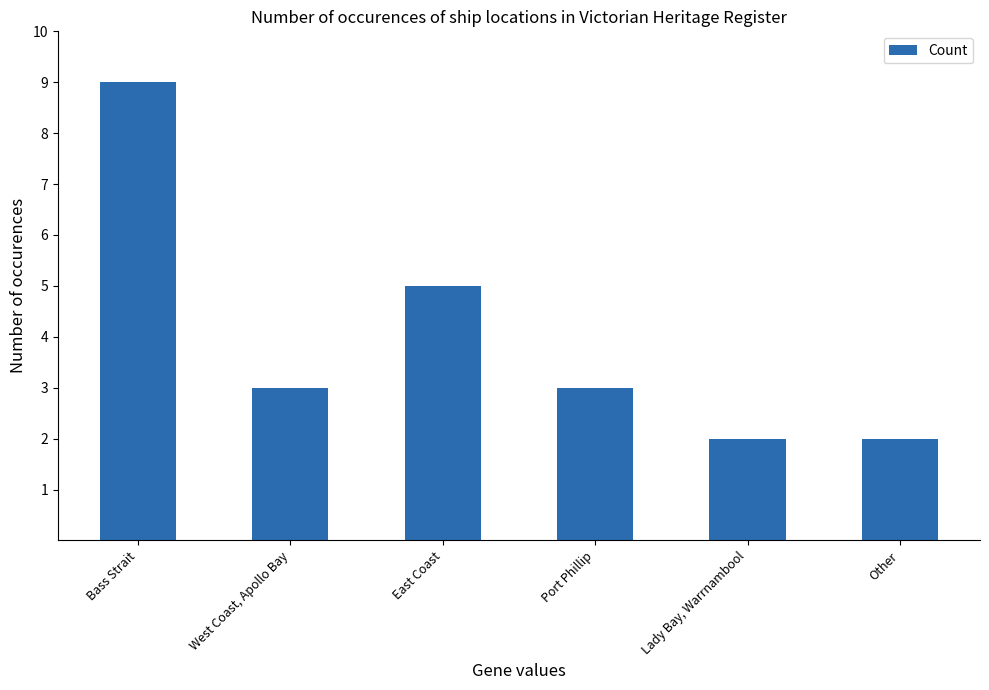

What position from the right is Lady Bay, Warrnambool?

2